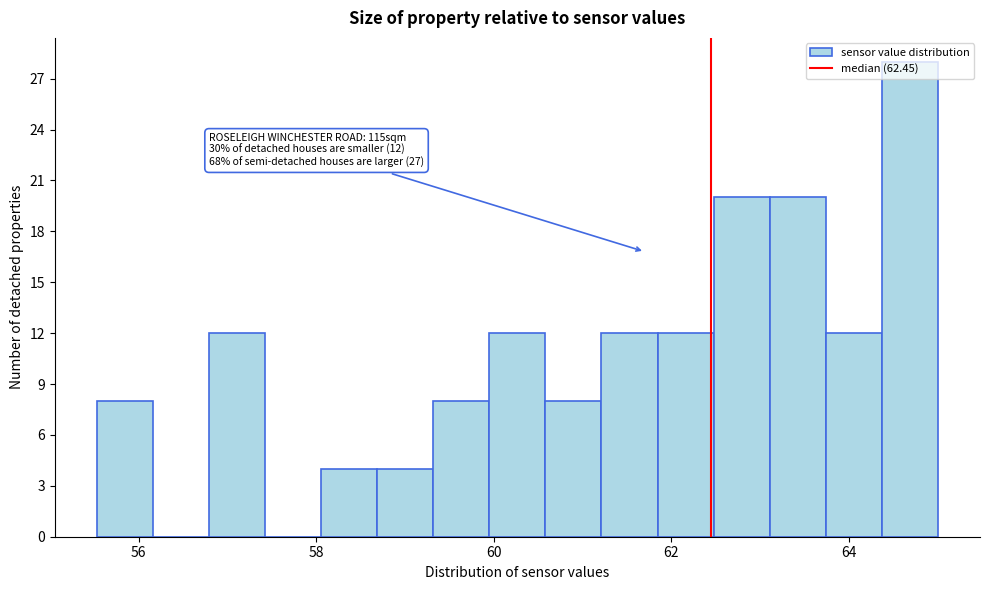

Around what value on the x-axis is the tallest bar? Give the approximate position of its centre, as read against the axis.

64.6